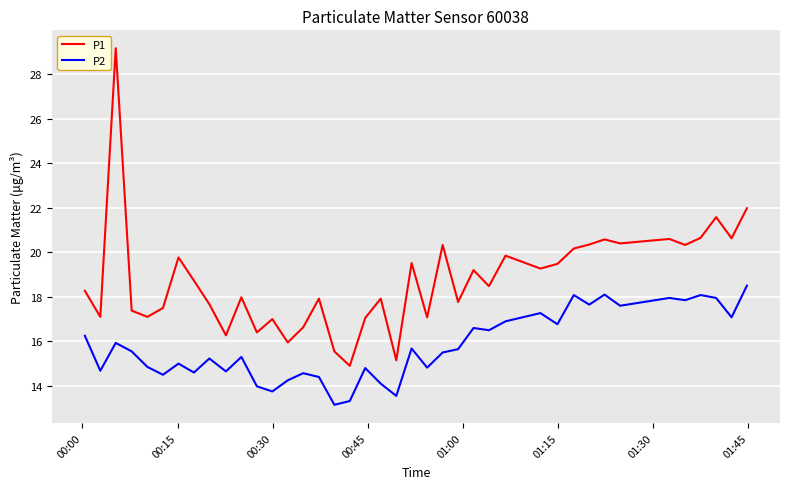

Which series has the widest spread of values?

P1